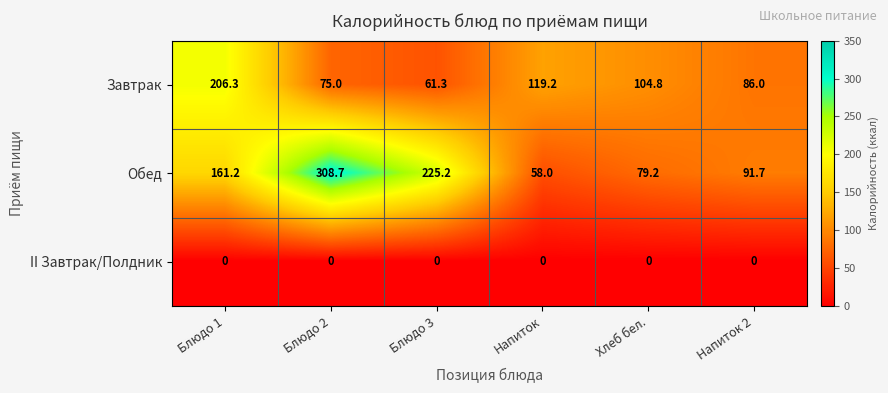

At which category is the sum across all series the highest?

Блюдо 2